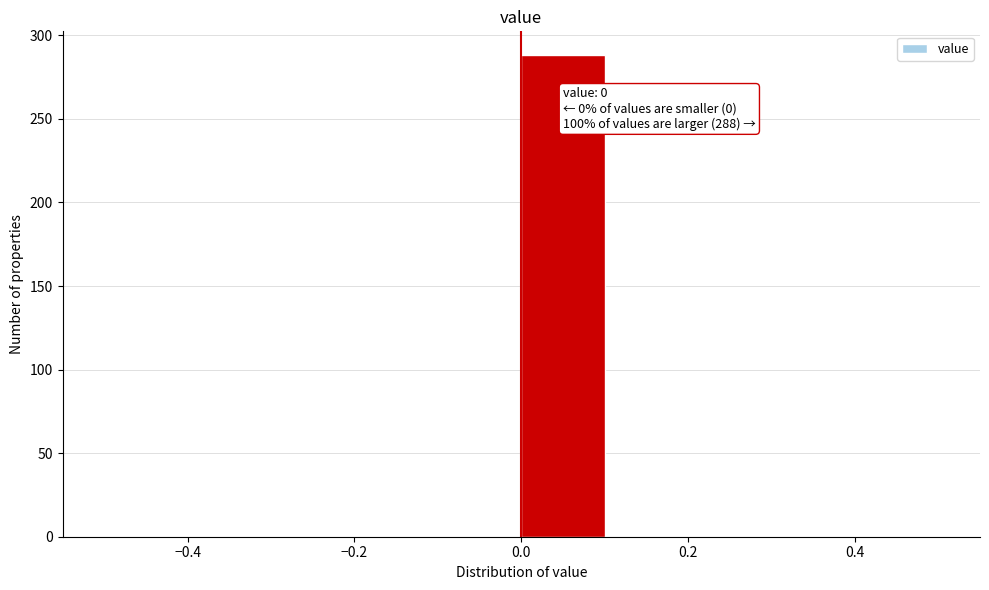

Which range on the x-axis has the tallest bar?

0.0 to 0.1